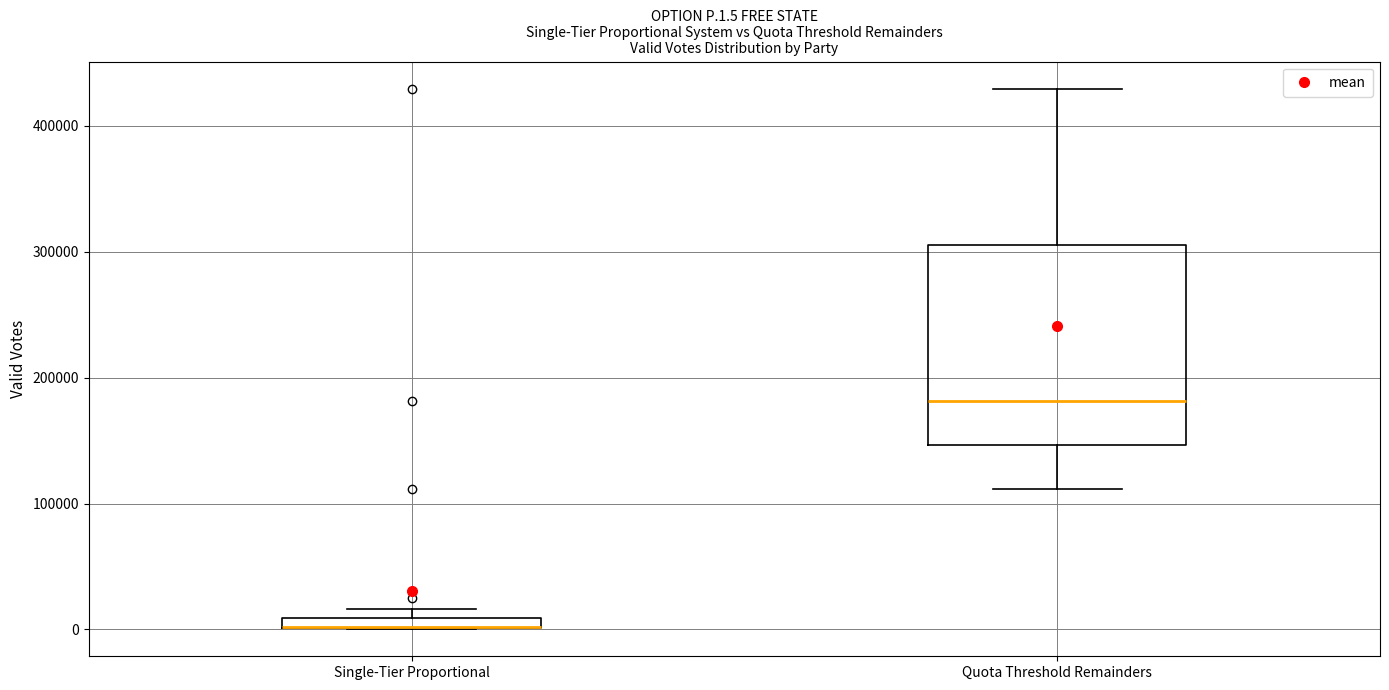

Where does the lower whisker of the box for Quota Threshold Remainders end on the y-axis? The values are not printed on the chart, so give them approximately, as read against the axis.

110000